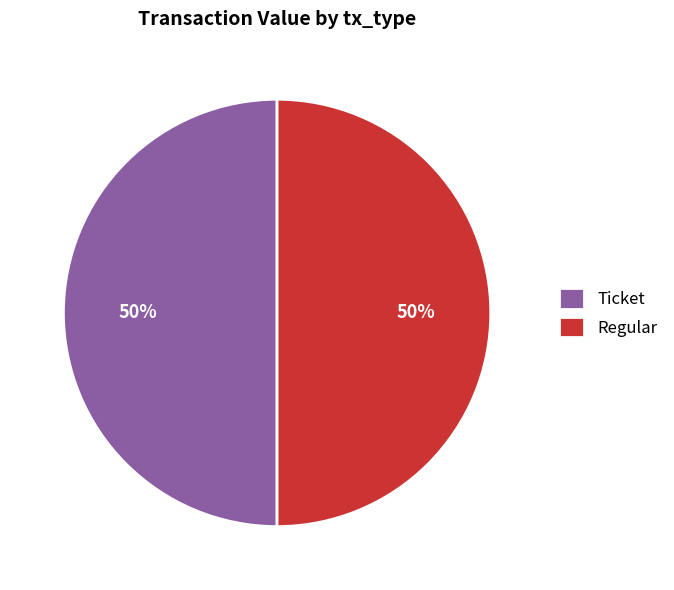

True or false: Regular accounts for 50% of the total.

True